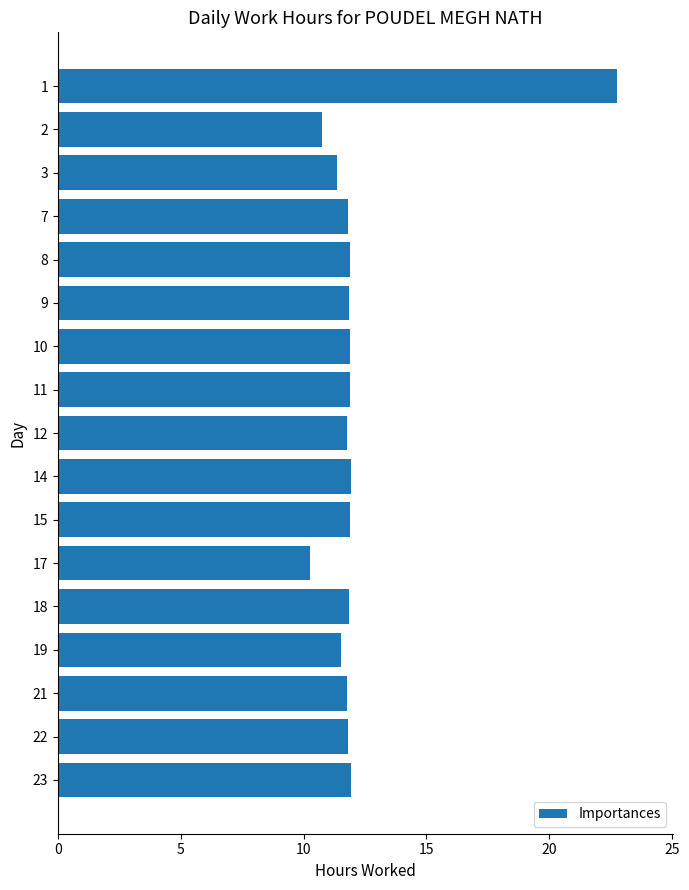

The chart shows a value of 11.9 at 23. True or false?

True